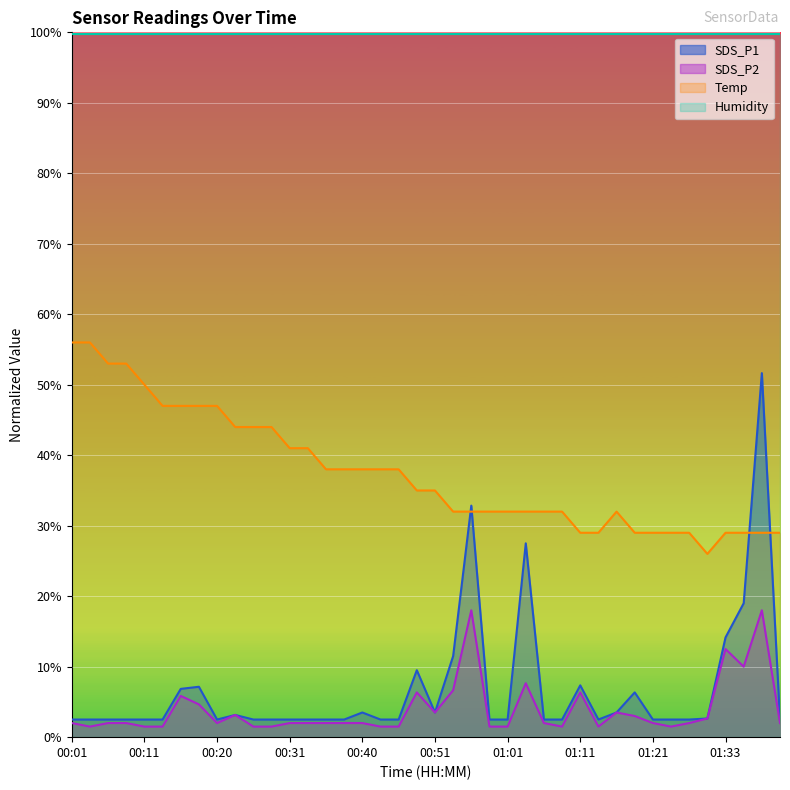

What is the label of the 28th point from the left?

01:08